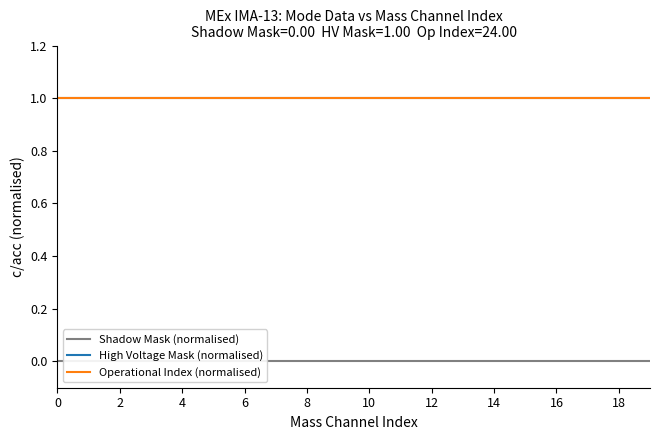

How many lines are shown in the chart?

3